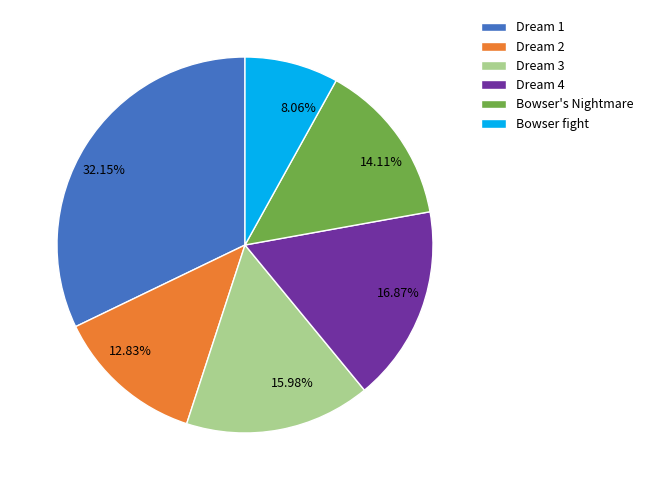

Does Dream 3 represent more than half of the total?

No